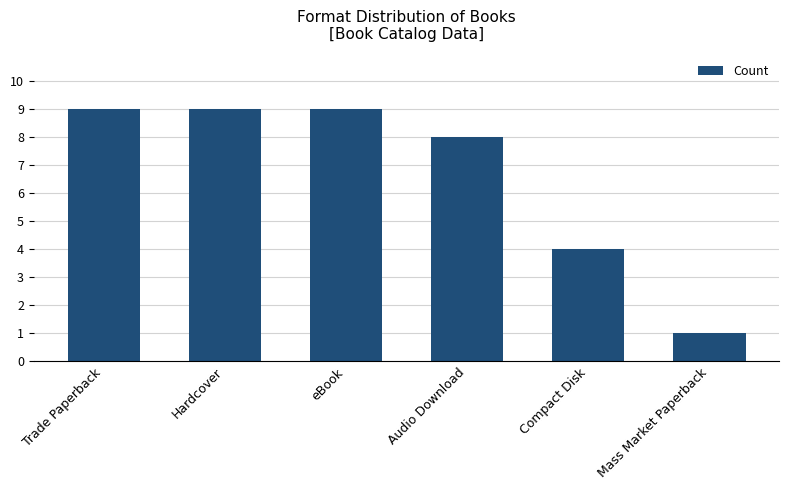

At which category does the chart reach its minimum across all series?

Mass Market Paperback